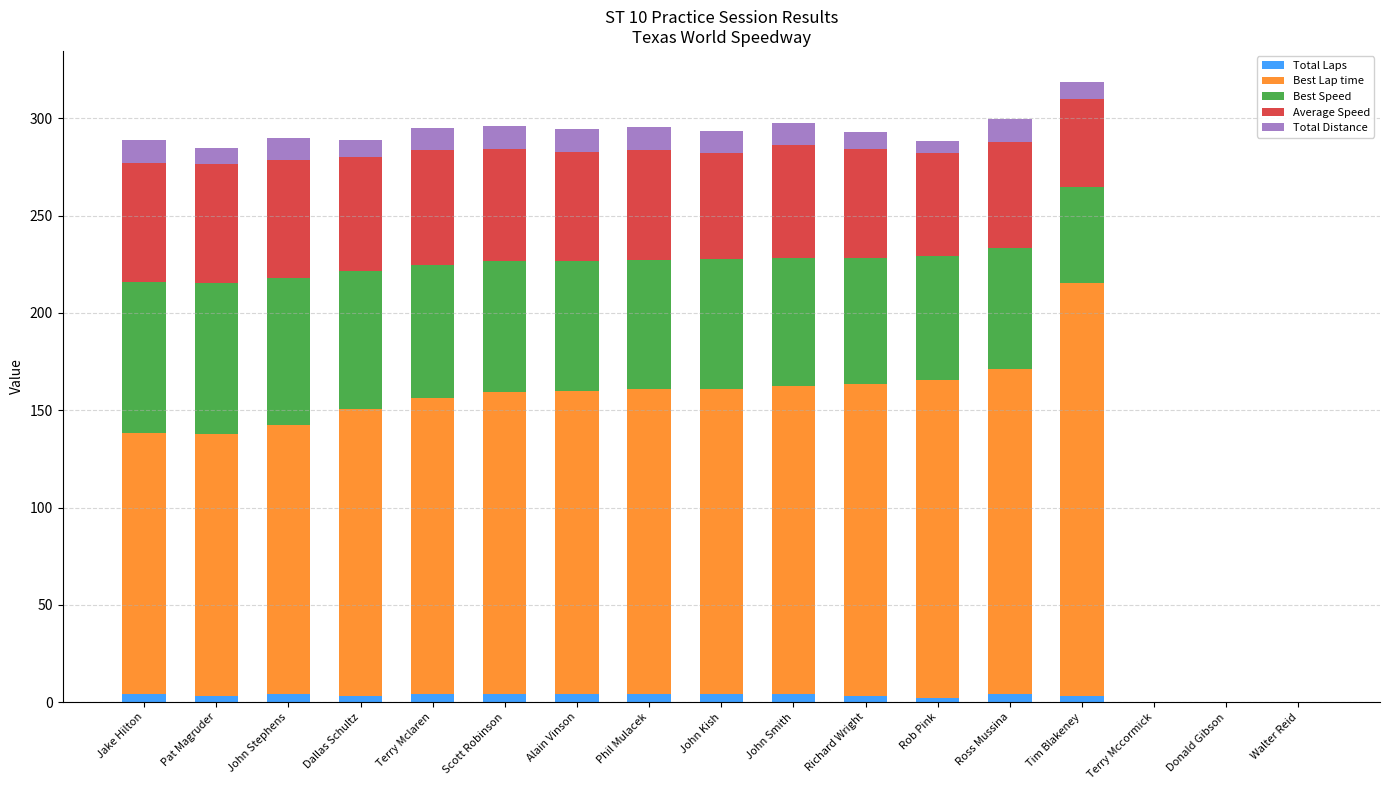

What is the sum of the Total Distance values at Phil Mulacek and John Smith?

23.2